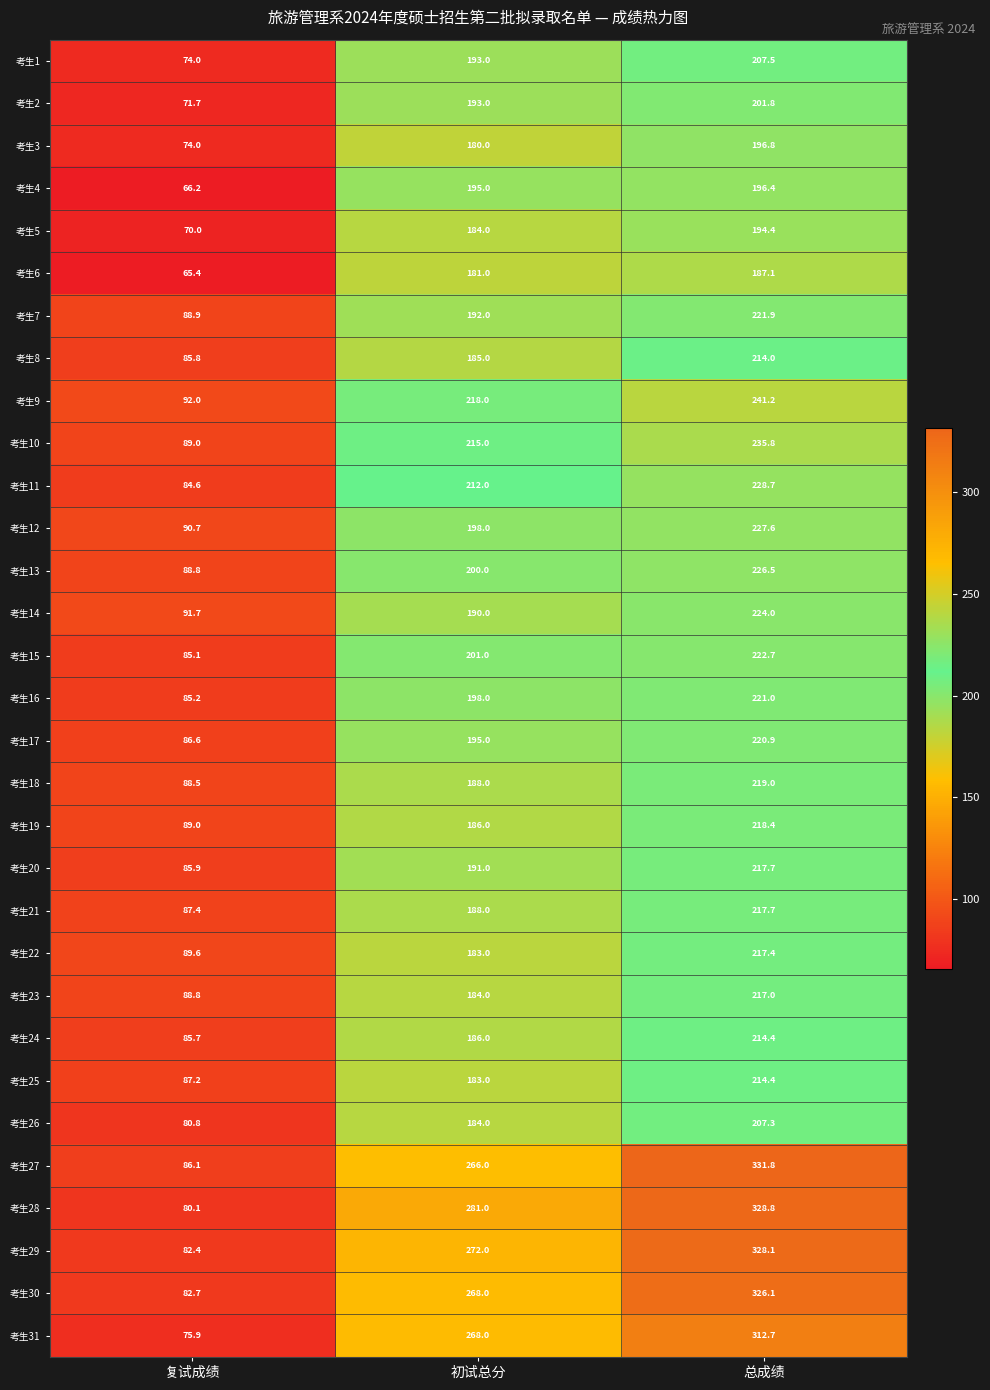

What is the difference between the highest and lowest values at 复试成绩?

26.6